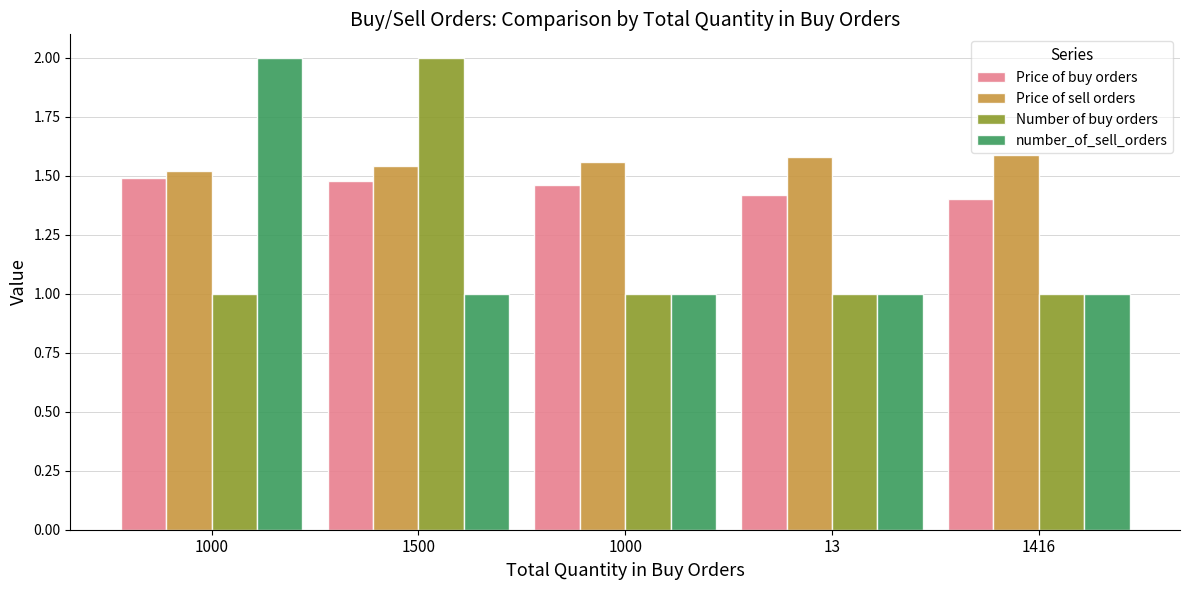

Count the number of data series in this chart.

4